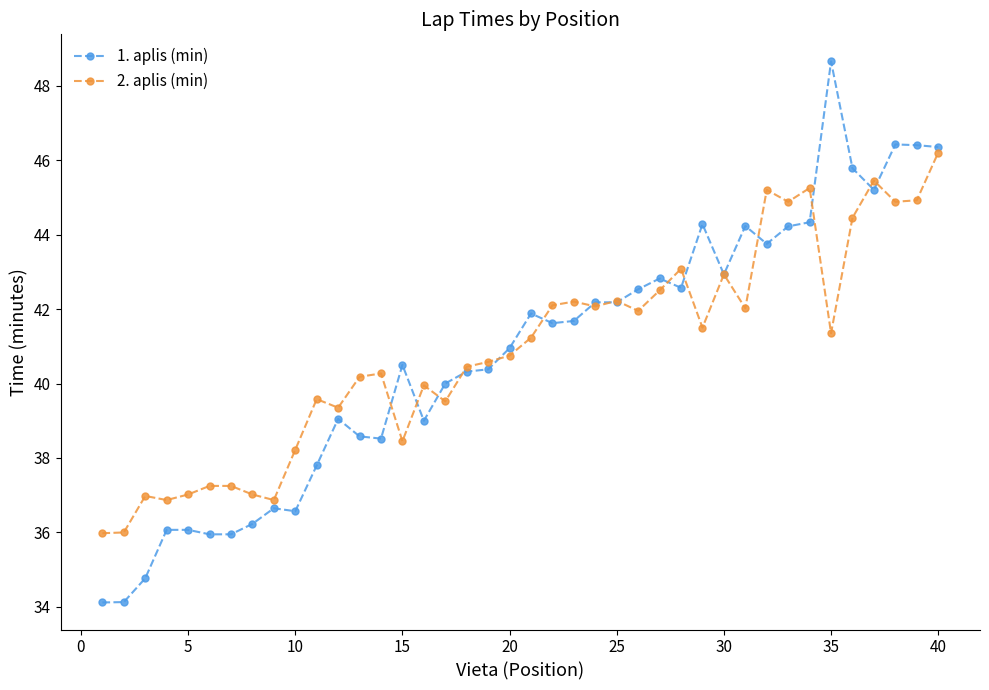

What is the value of the 1. aplis (min) point at the 15th from the left?

40.5